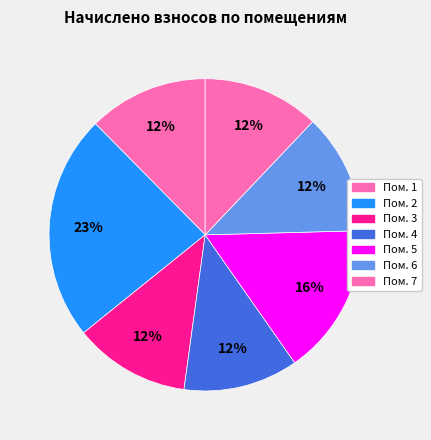

How many segments does this pie chart have?

7